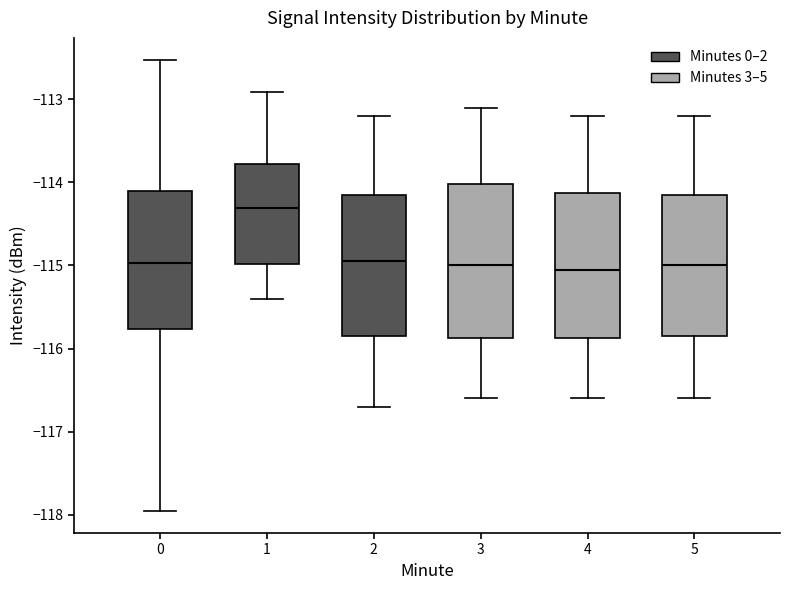

Reading left to right, transcribe this box plot: for each box, give where its median line is, the range the box spans, and where its two whiskers end, as read against the y-axis. The values are not printed on the chart, so give them approximately, as read against the axis.

0: median -115.0, box -115.8 to -114.1, whiskers -117.9 to -112.5
1: median -114.3, box -115.0 to -113.8, whiskers -115.4 to -112.9
2: median -114.9, box -115.8 to -114.1, whiskers -116.7 to -113.2
3: median -115.0, box -115.9 to -114.0, whiskers -116.6 to -113.1
4: median -115.0, box -115.9 to -114.1, whiskers -116.6 to -113.2
5: median -115.0, box -115.8 to -114.1, whiskers -116.6 to -113.2